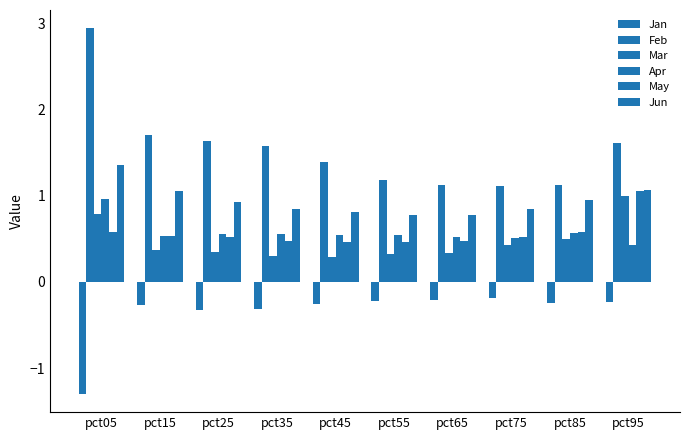

What is the value of the Mar bar at the 10th from the left?

1.0